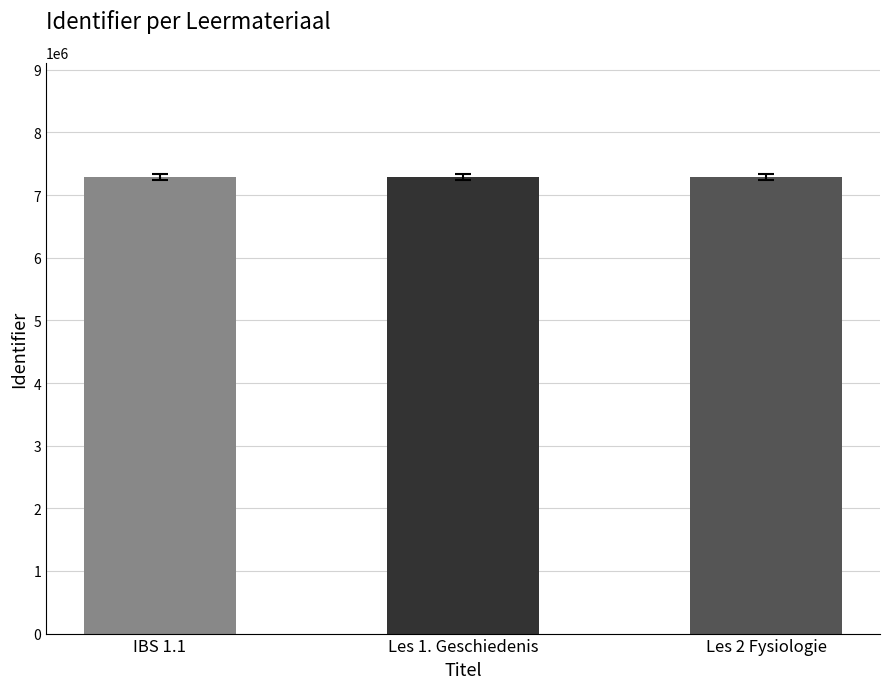

What is the label of the 3rd bar from the right?

IBS 1.1